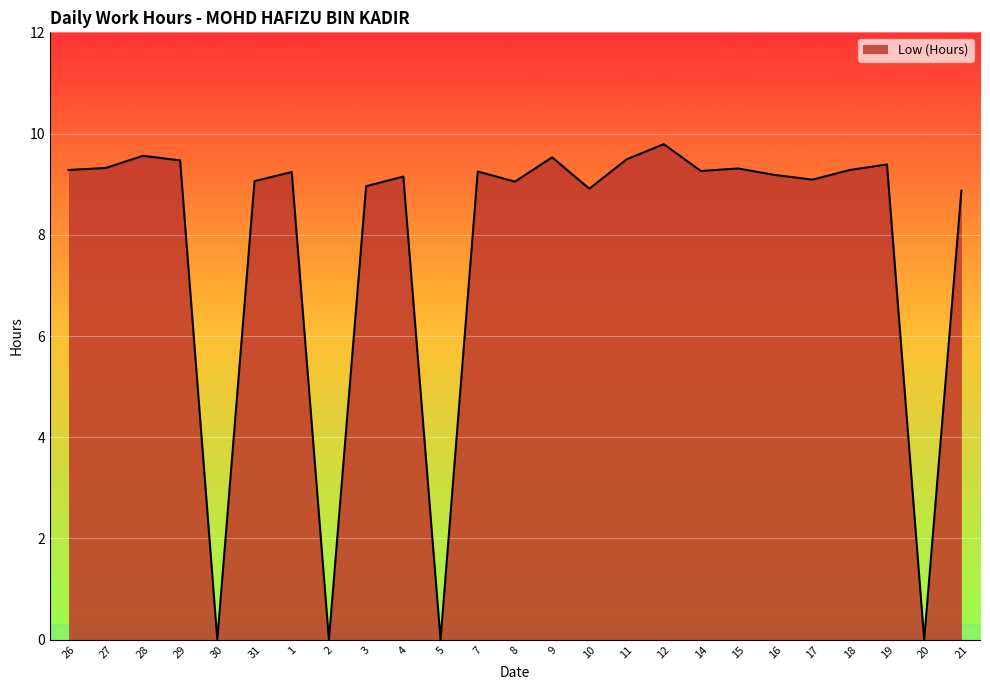

Count the number of categories in the chart.

25